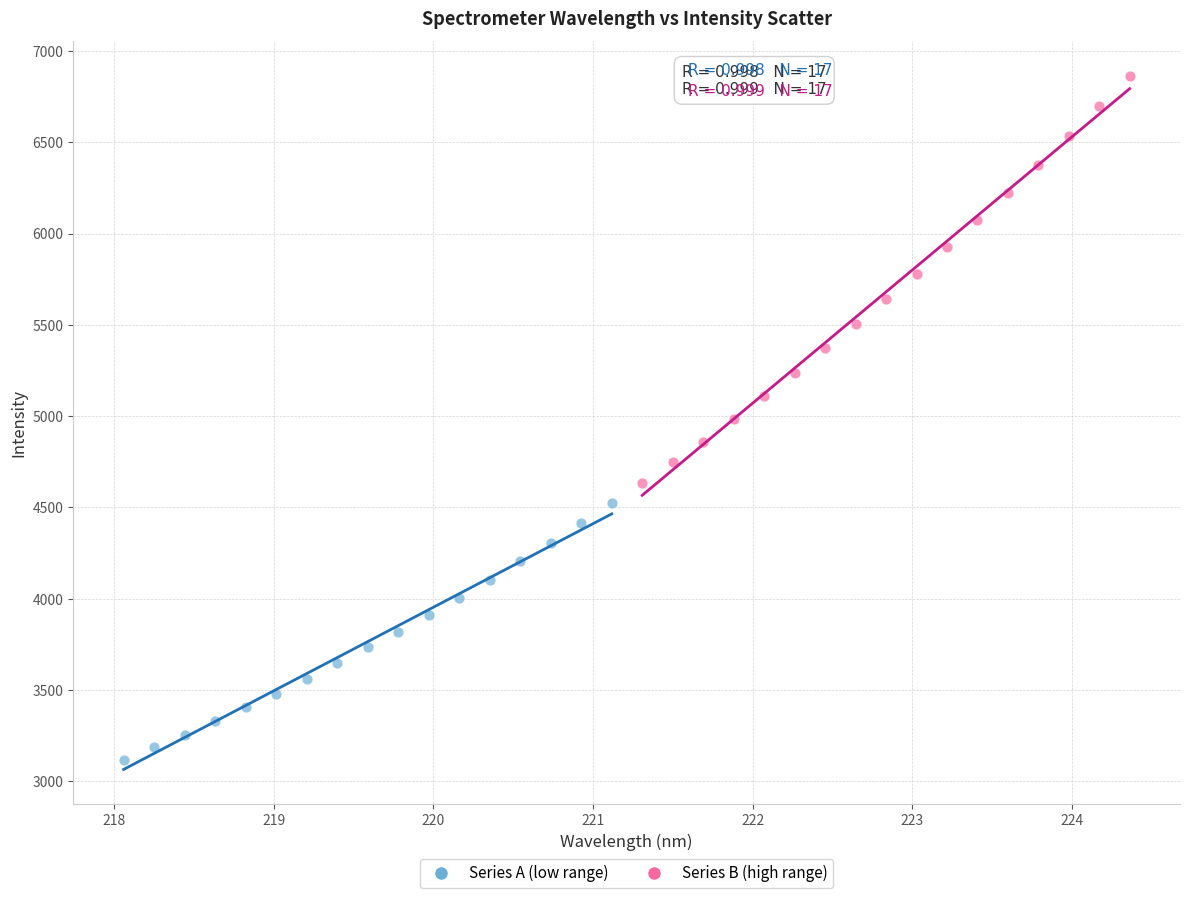

Which series reaches the maximum Y coordinate?

Series B (high range)